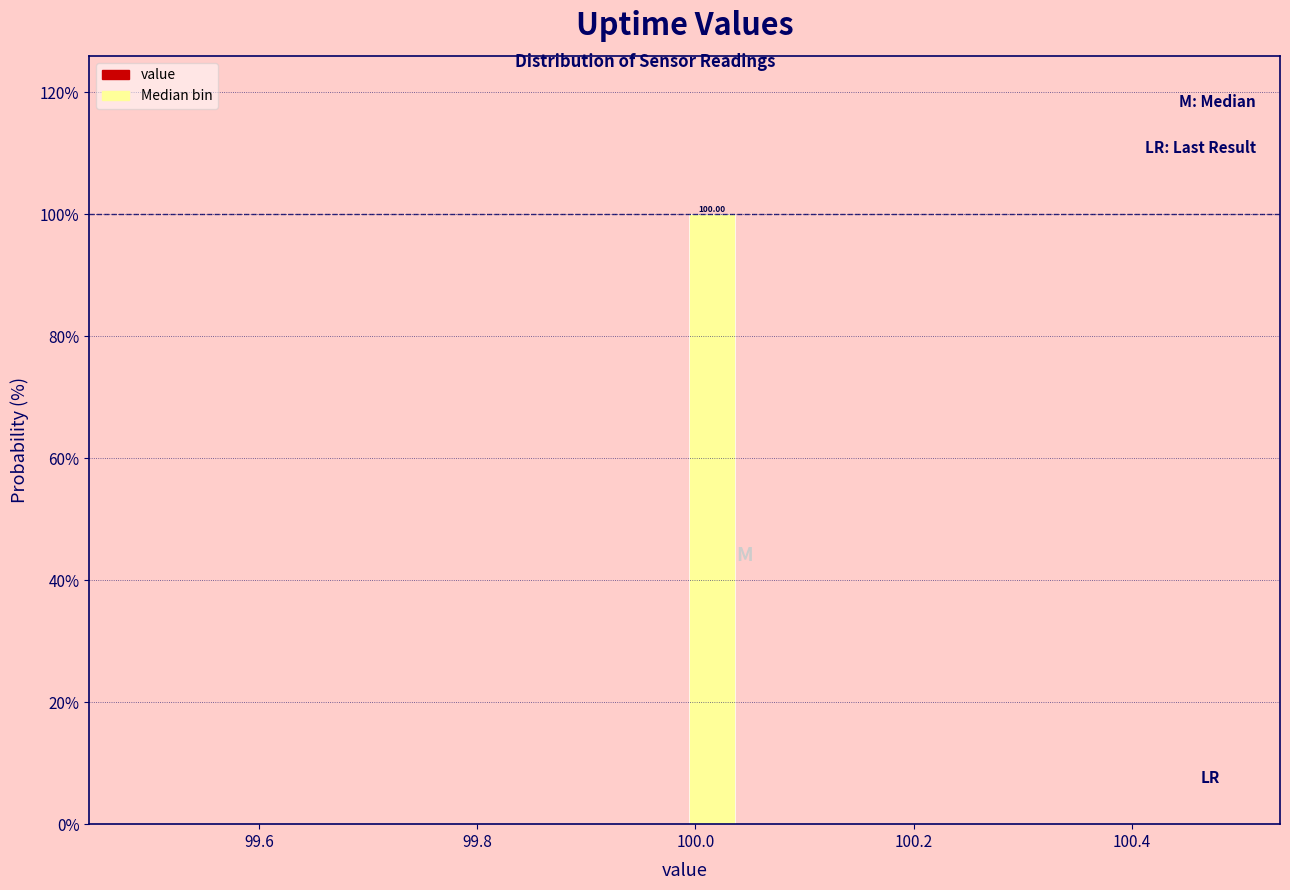

Read against the x-axis, roughly where is the centre of the tallest bar?

100.02